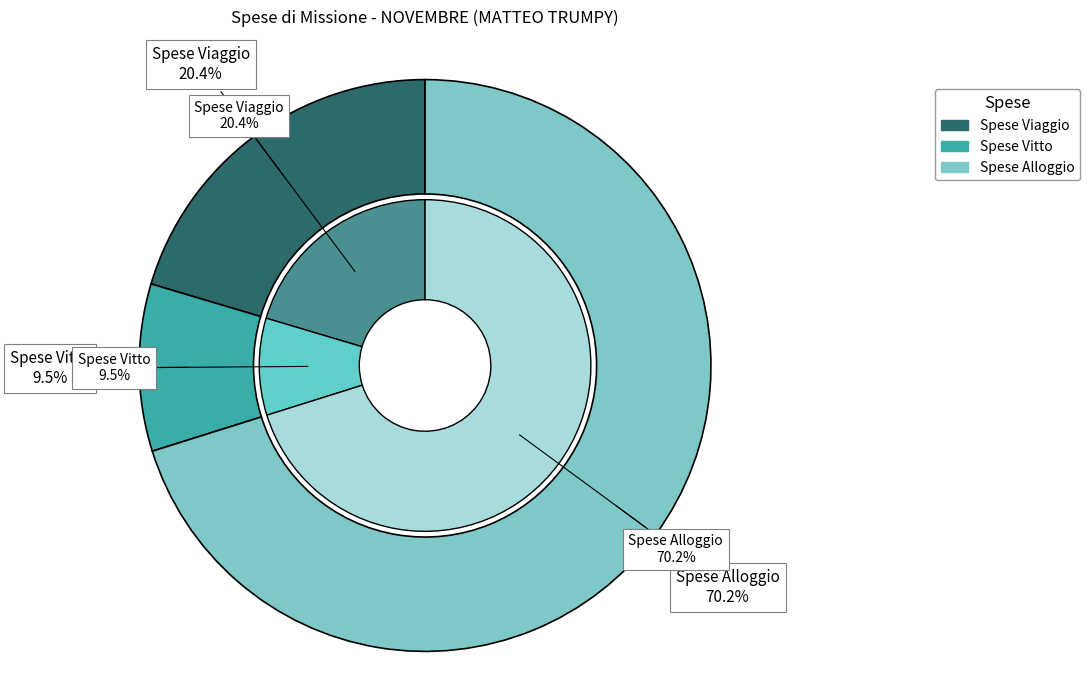

Combined, what portion of the pie is Spese Vitto and Spese Alloggio?

79.6%